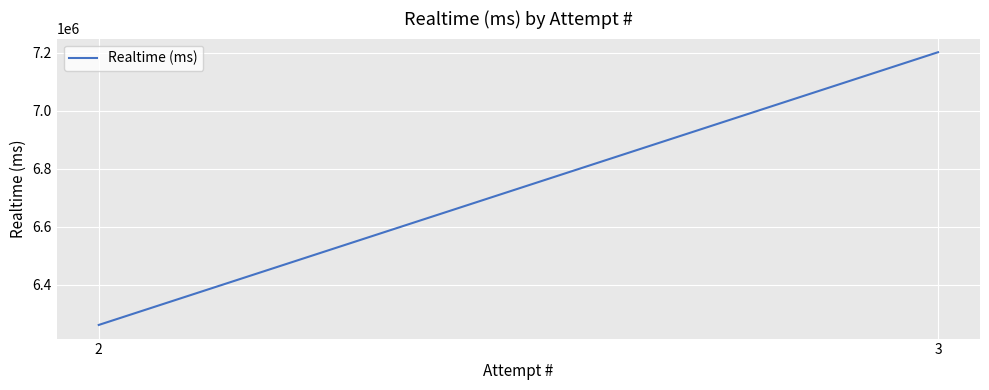

What is the sum of the values at 2 and 3?

13464010